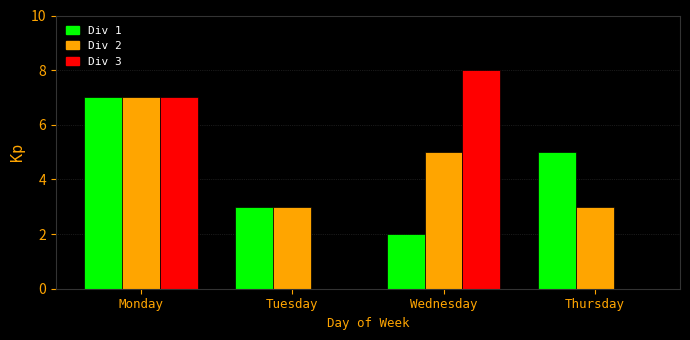

What is the sum of the Div 1 values at Monday and Tuesday?

10